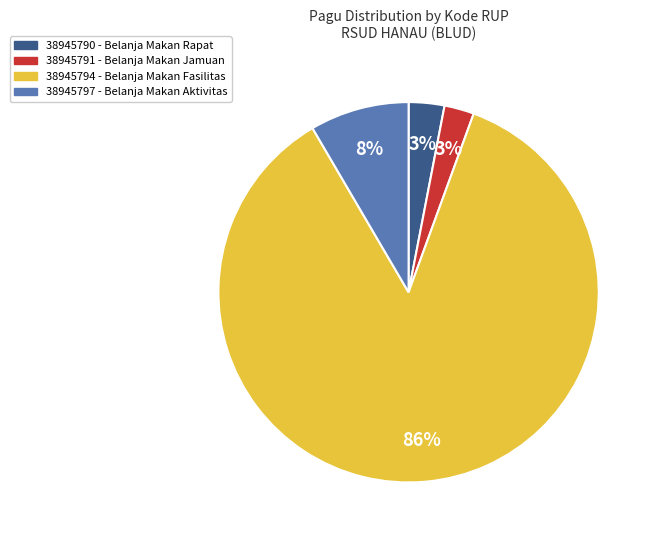

What is the largest slice in the pie chart?

38945794